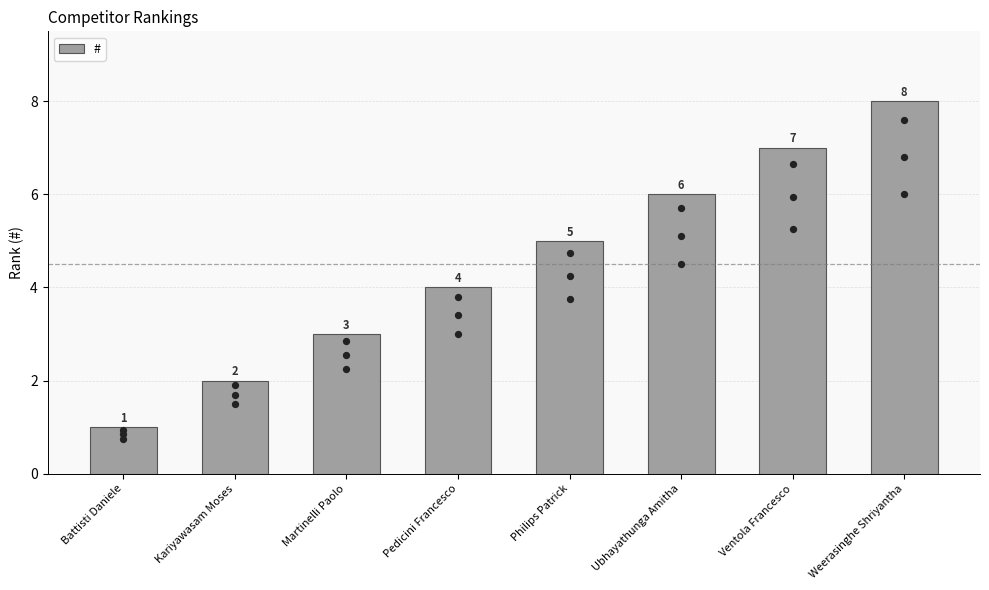

Which has a higher value, Philips Patrick or Weerasinghe Shriyantha?

Weerasinghe Shriyantha